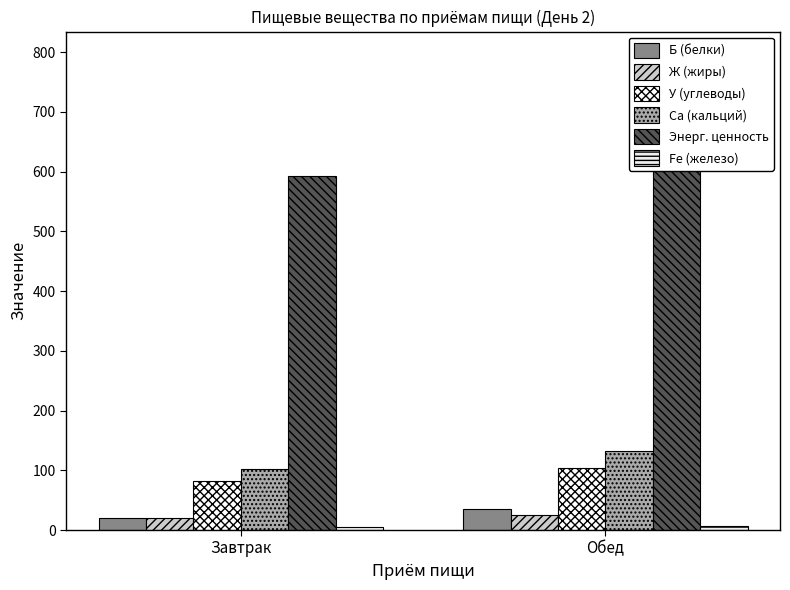

Between Завтрак and Обед, which series saw the biggest shift?

Энерг. ценность